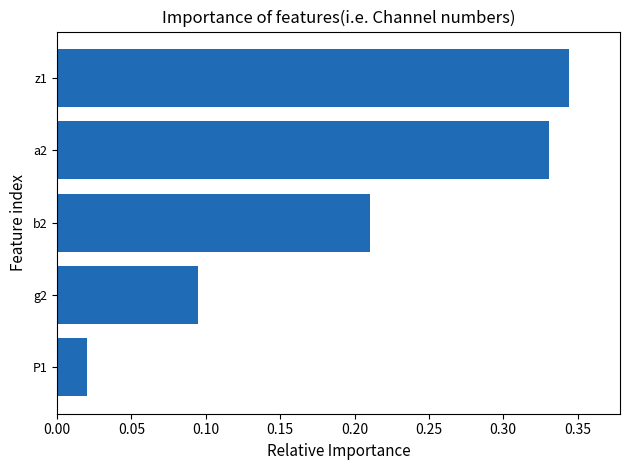

At which category does the chart reach its minimum across all series?

P1